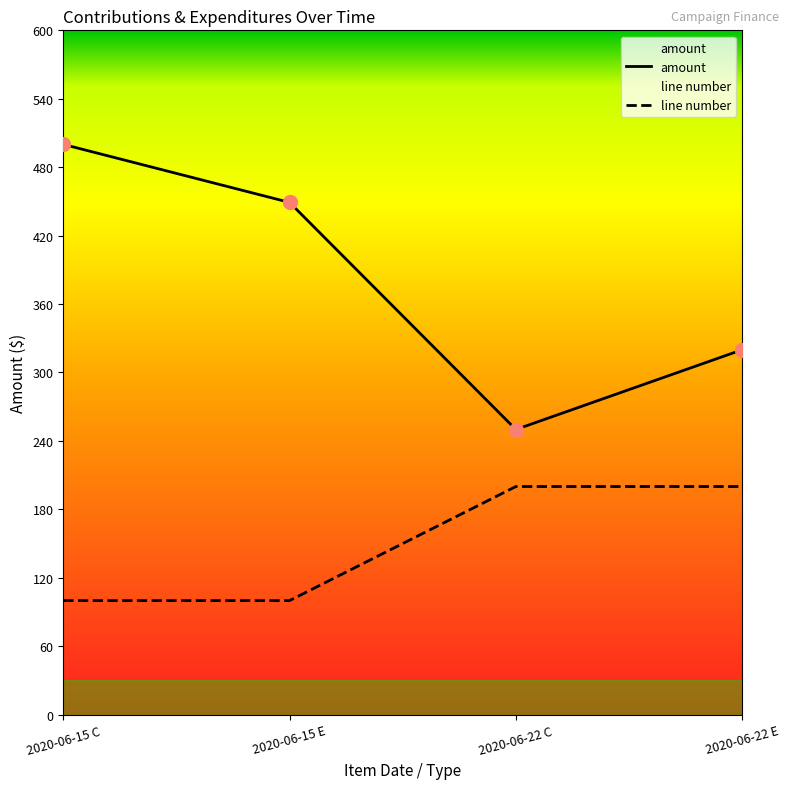

What is the value of the line number point at the 2nd from the left?

100.0